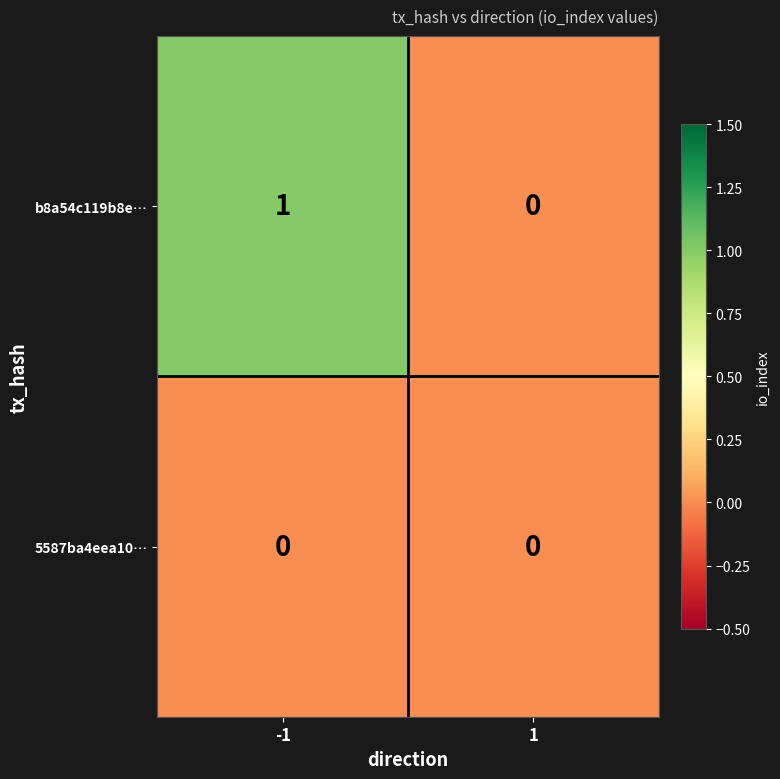

Which series has the largest total across all categories?

b8a54c119b8e…